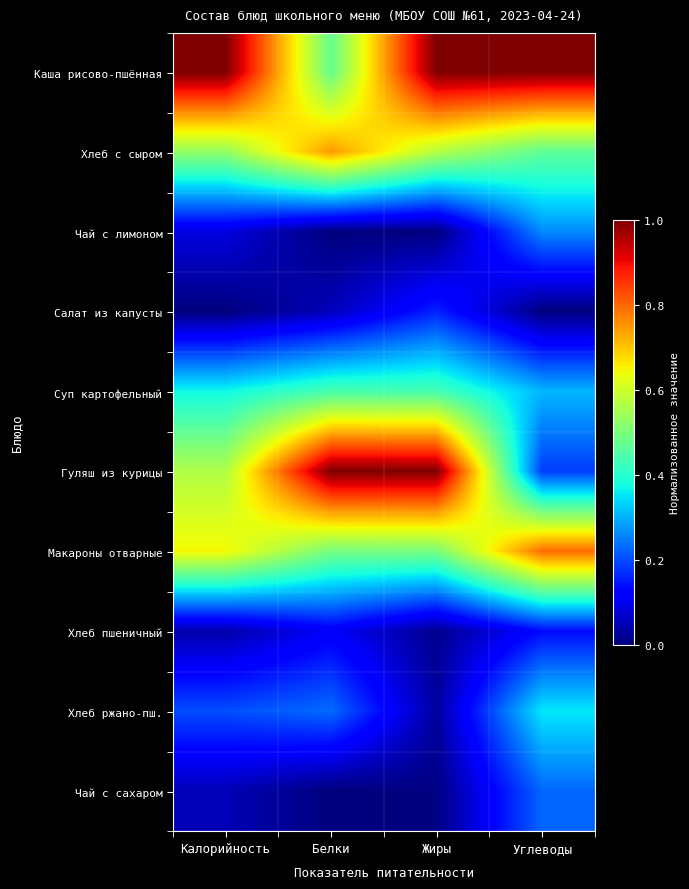

Which has a higher value, Жиры or Калорийность?

Жиры